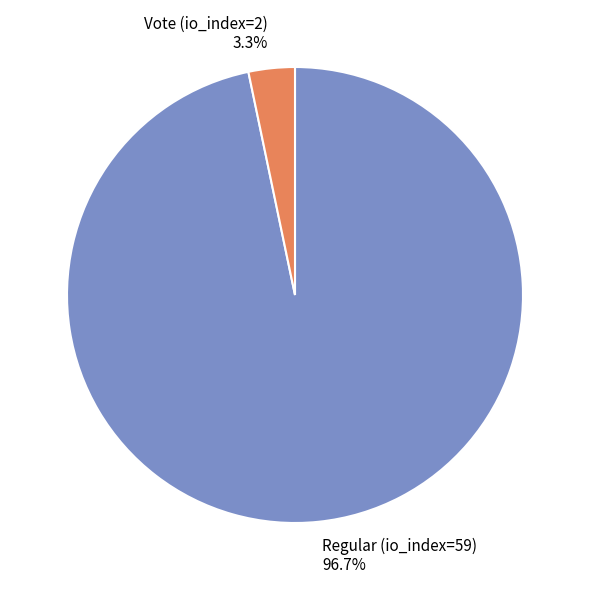

Is Vote (io_index=2) the majority of the pie?

No